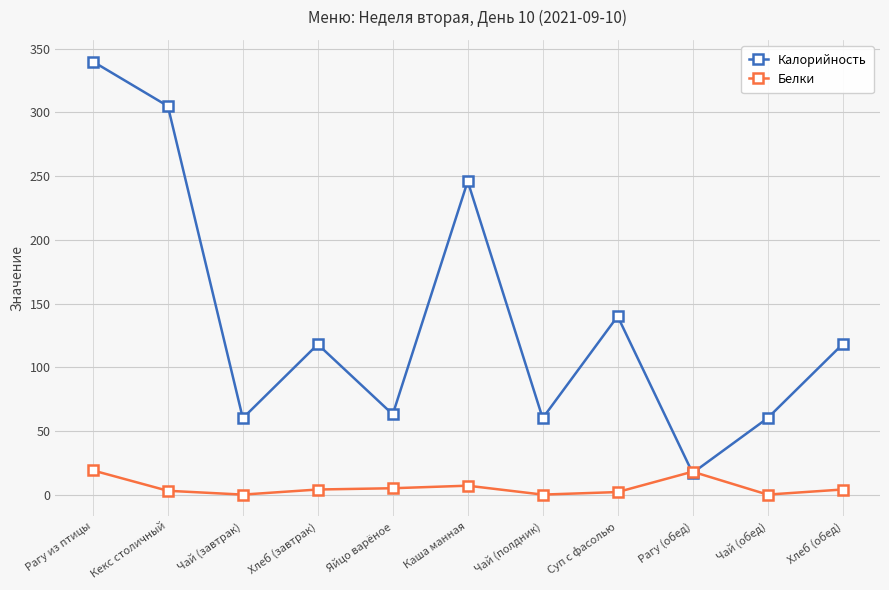

What position from the left is Чай (обед)?

10